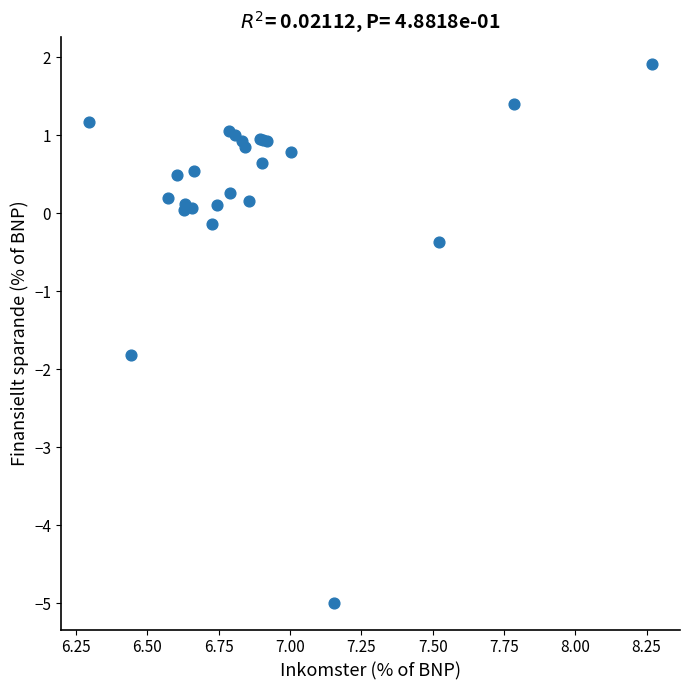

What Y value in the scatter plot is closest to -1?

-0.4